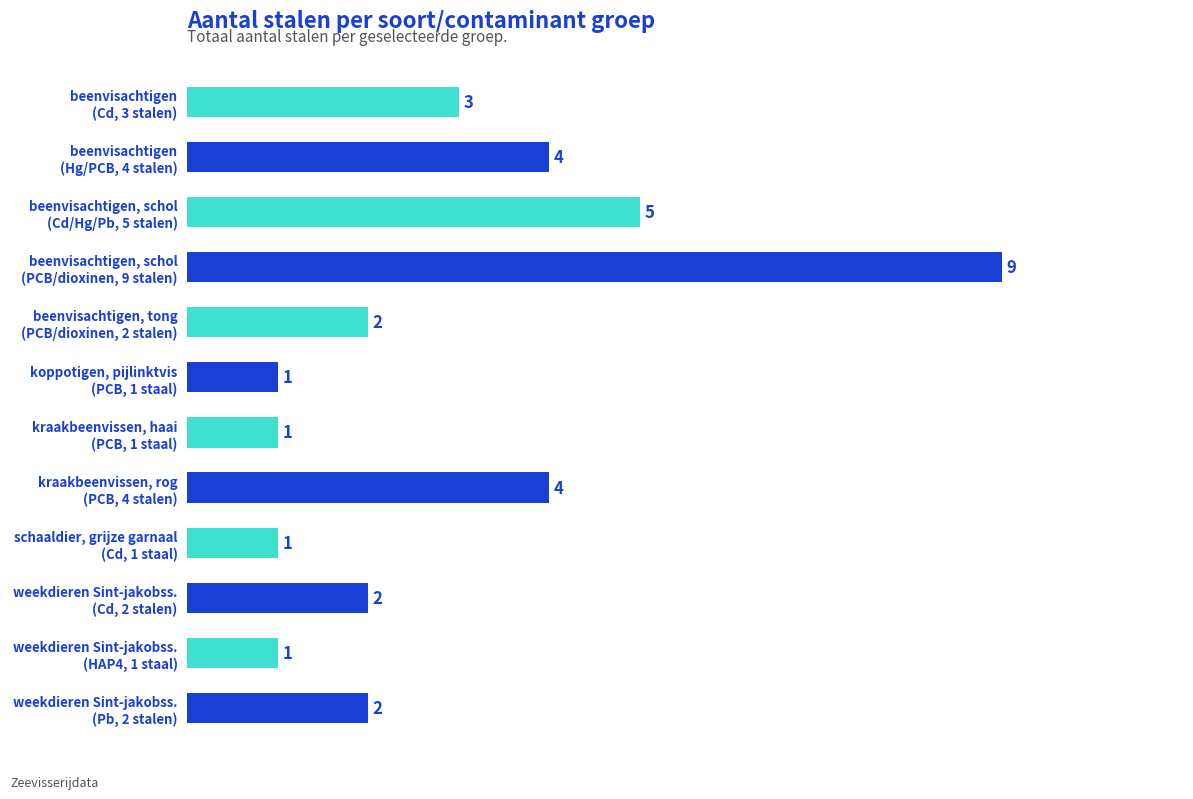

Reading top to bottom, what are all the values shown in this chart?

3	4	5	9	2	1	1	4	1	2	1	2